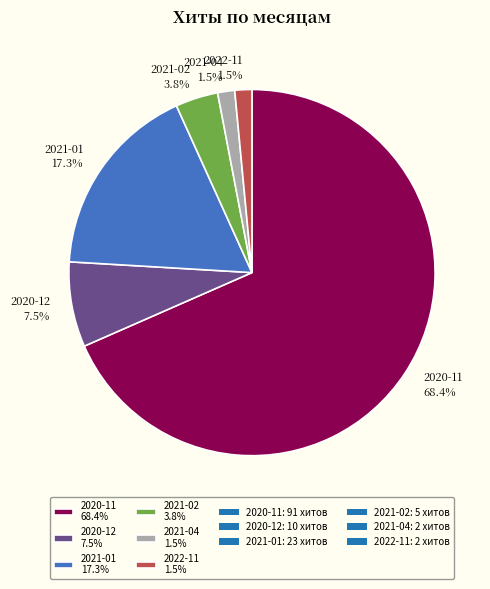

How much of the chart is everything except 2022-11 1.5%?

98.5%